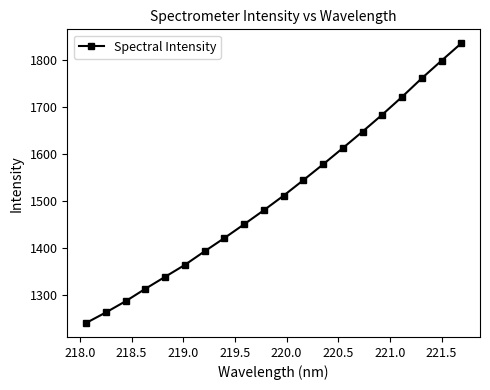

What is the maximum value shown in the chart?

1835.0